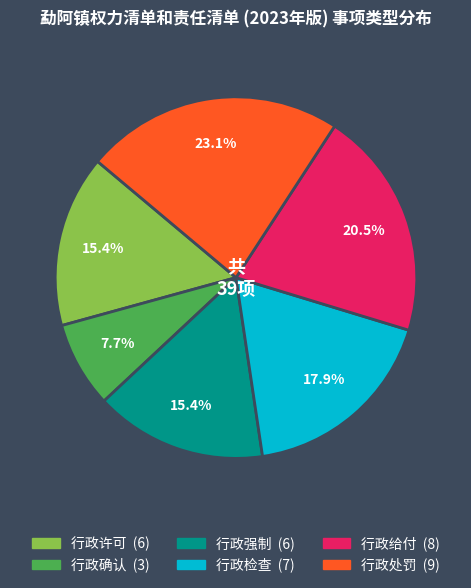

What percentage is the 行政强制 slice, to the nearest percent?

15%